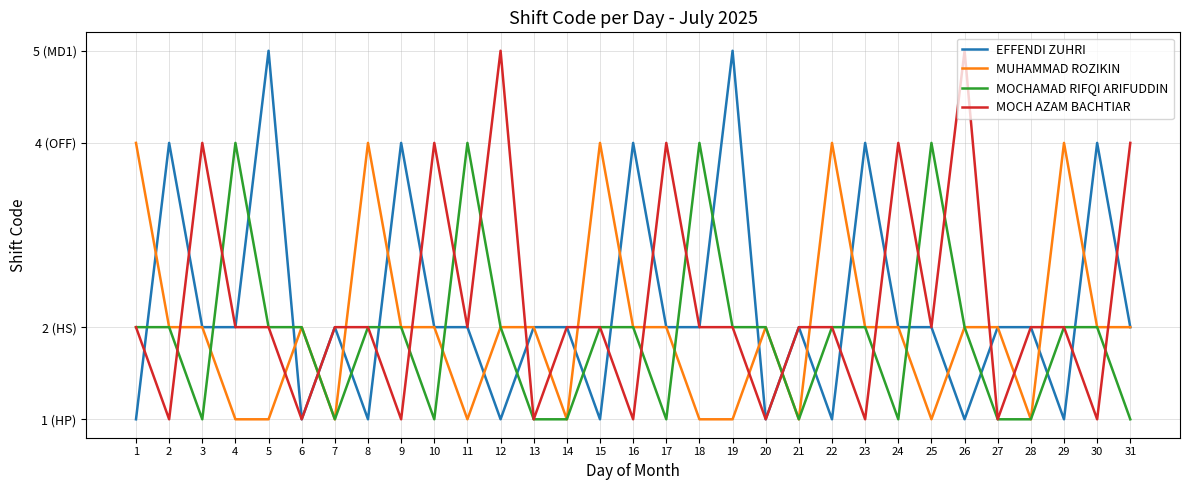

What is the difference between the second highest and minimum values in the MOCHAMAD RIFQI ARIFUDDIN series?

3